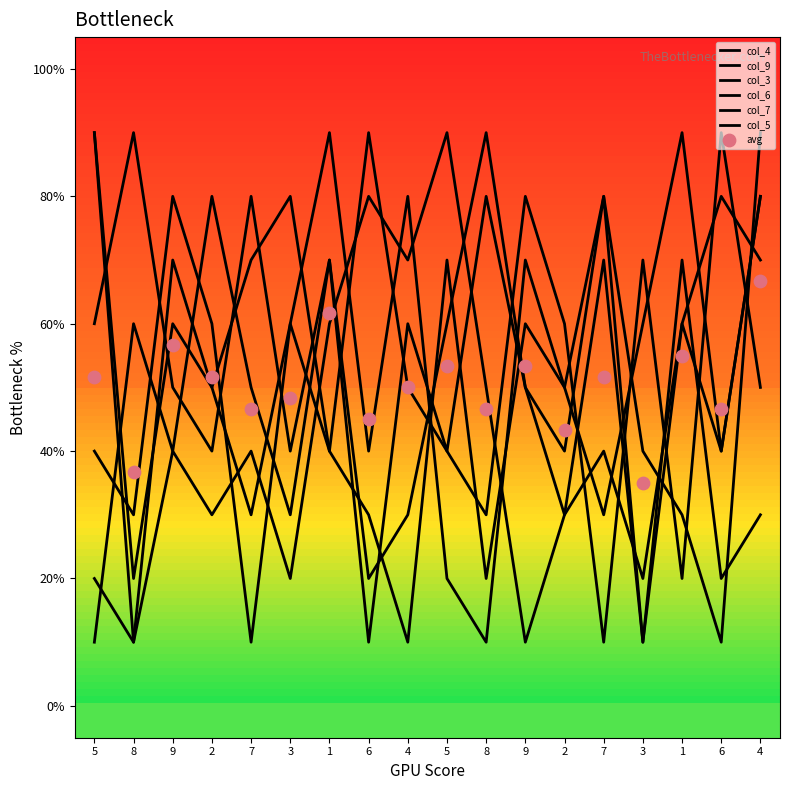

Which series contains the lowest Y value?

col_4